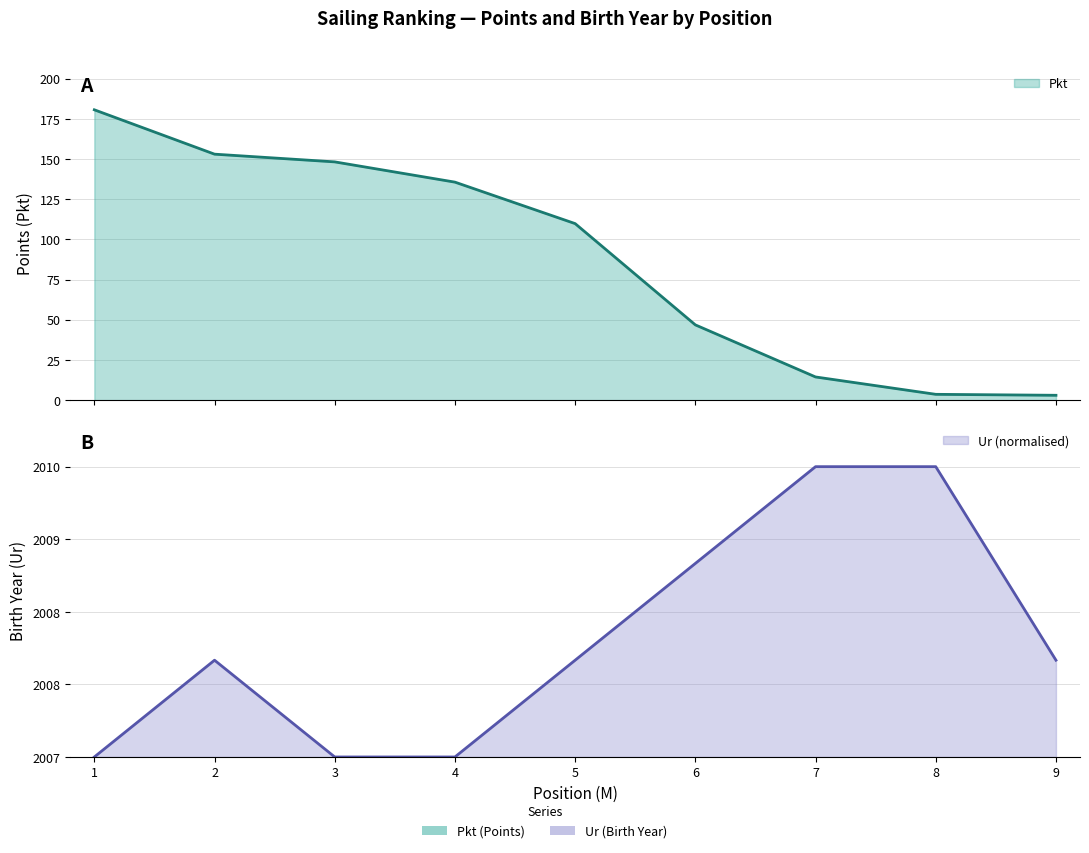

At which category does the chart reach its minimum across all series?

1